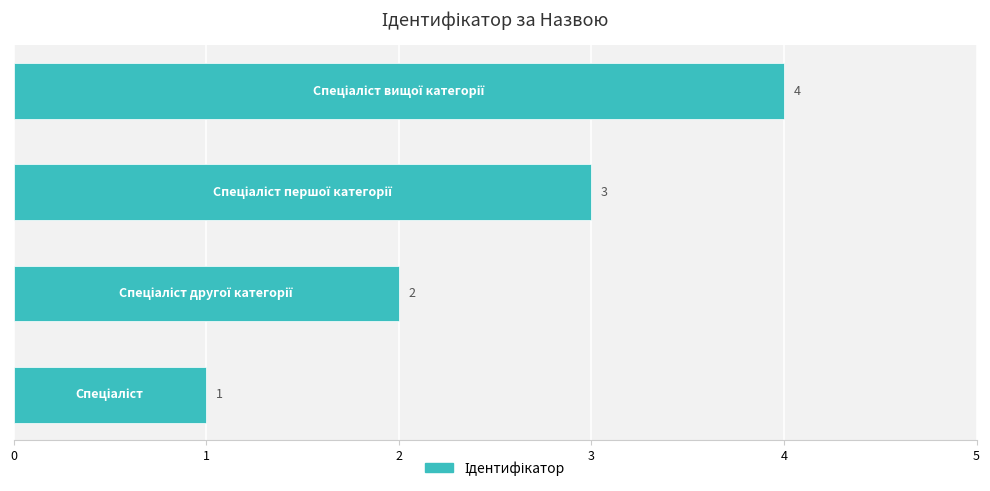

What is the difference between the second highest and second lowest values?

1